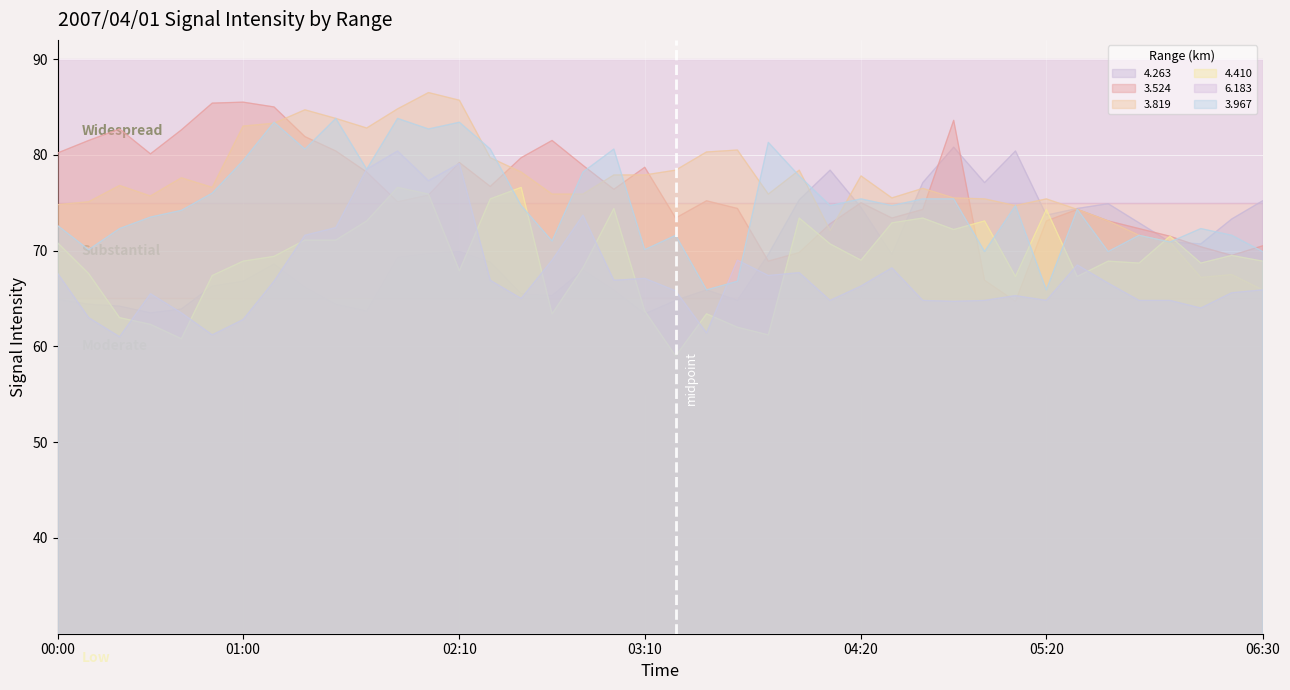

True or false: 3.967 has more than 2 interior local peaks.

True